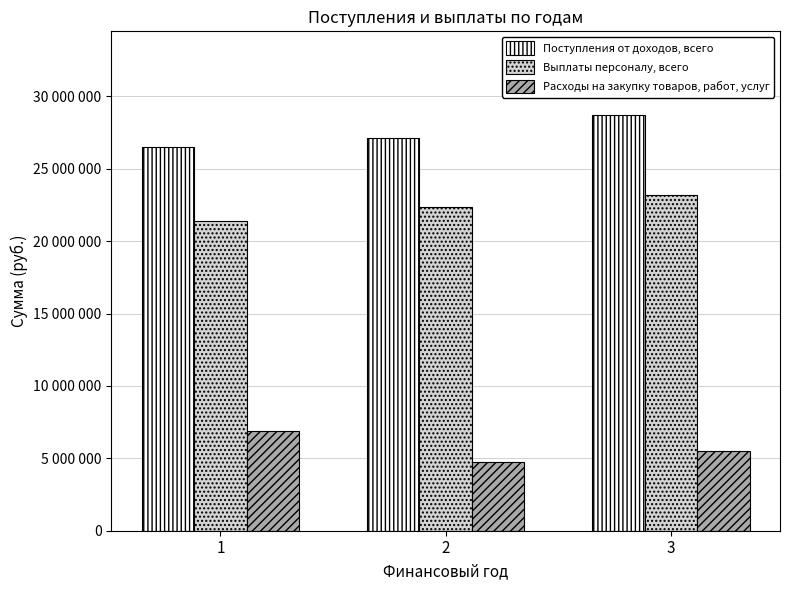

Which series has the largest range (max minus min)?

Поступления от доходов, всего